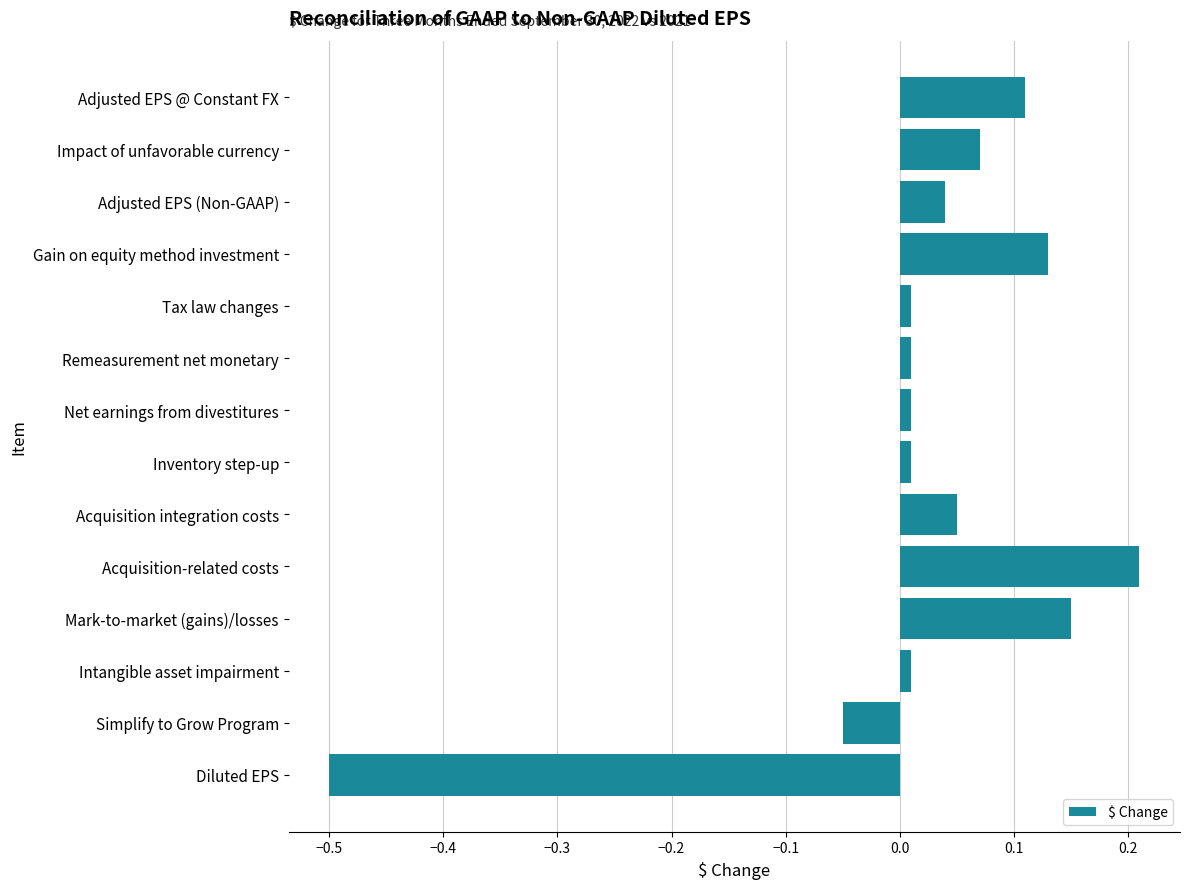

The value at Simplify to Grow Program is -0.0. True or false?

False